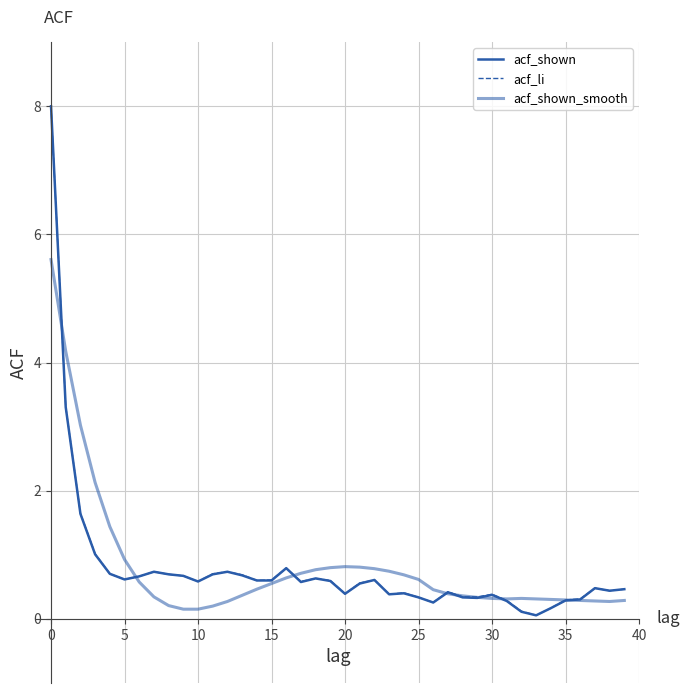

Count the number of categories in the chart.

40